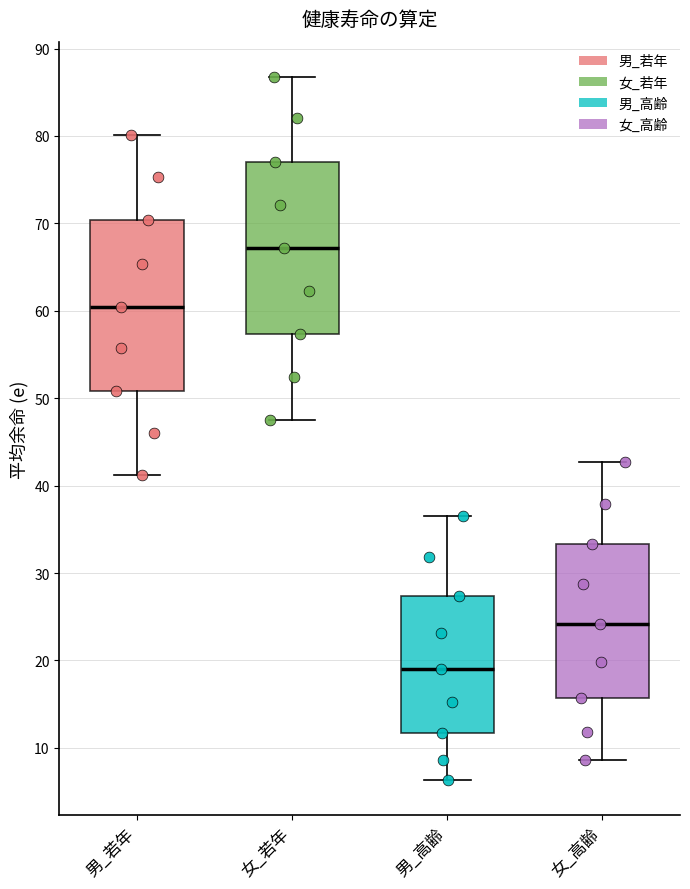

Reading left to right, transcribe this box plot: for each box, give where its median line is, the range the box spans, and where its two whiskers end, as read against the y-axis. The values are not printed on the chart, so give them approximately, as read against the axis.

男_若年: median 60, box 51 to 70, whiskers 41 to 80
女_若年: median 67, box 57 to 77, whiskers 48 to 87
男_高齢: median 19, box 12 to 27, whiskers 6 to 37
女_高齢: median 24, box 16 to 33, whiskers 9 to 43